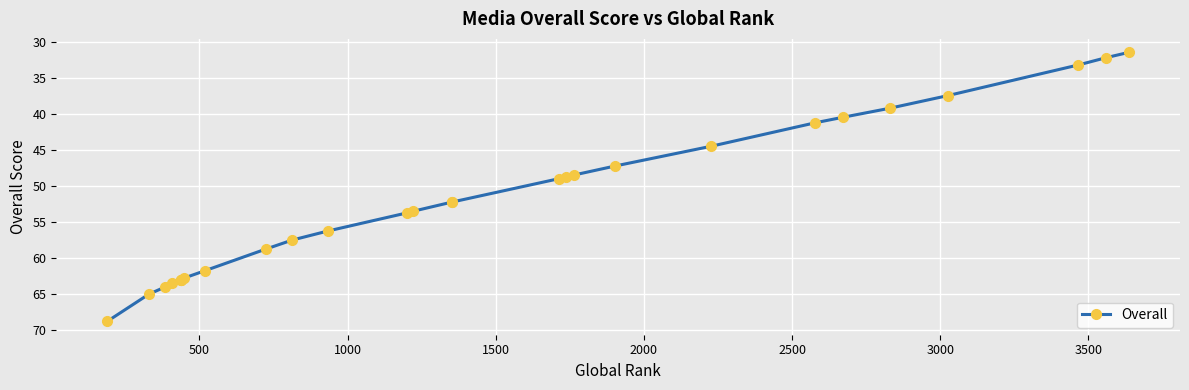

What is the value of the 4th point from the left?

63.5